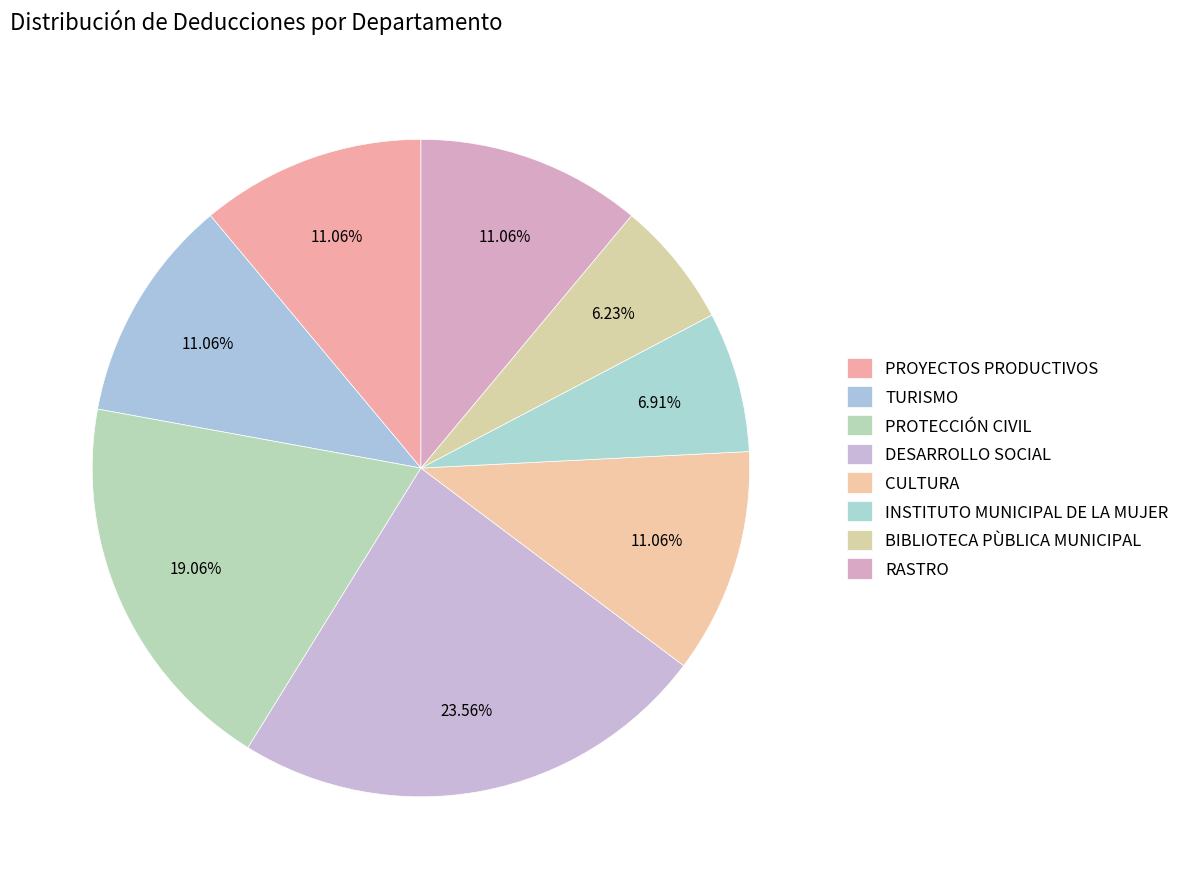

How many slices are in this pie chart?

8